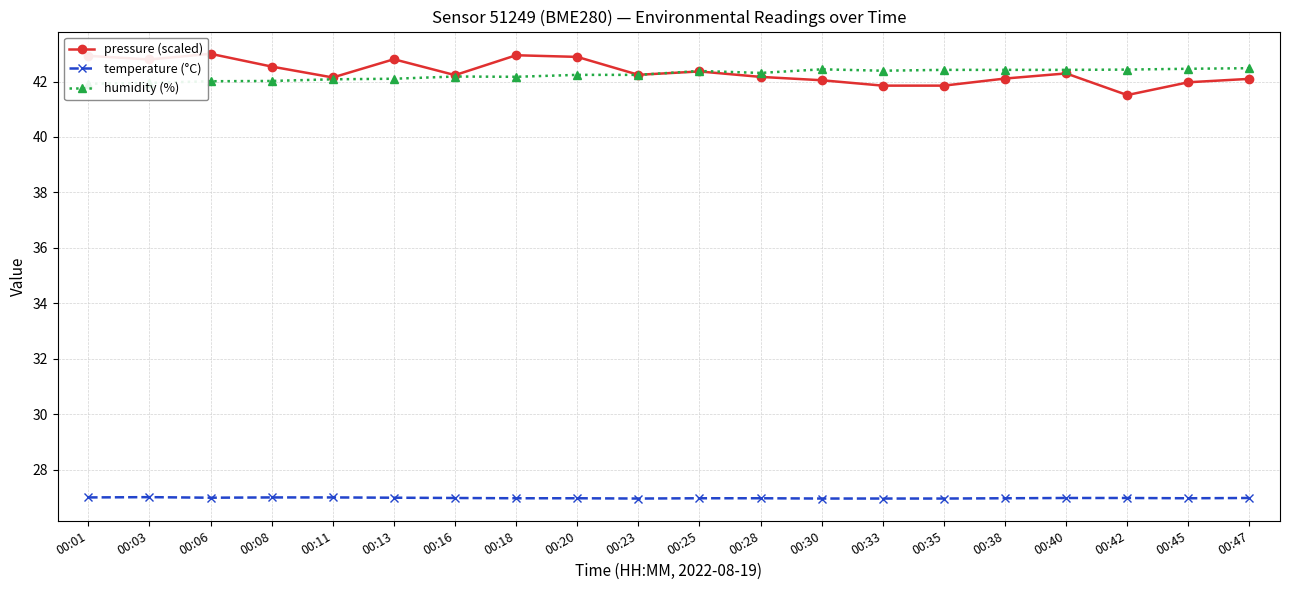

What is the value of the temperature (°C) point at the 9th from the left?

27.0